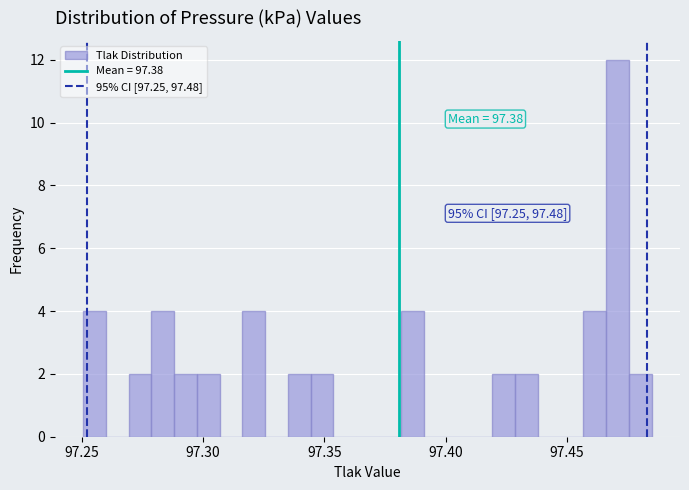

Read against the x-axis, roughly where is the centre of the tallest bar?

97.470